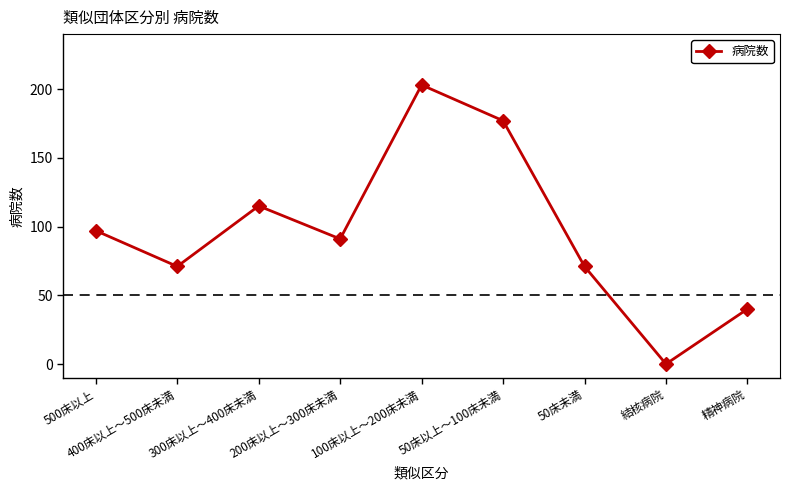

What is the average value?

96